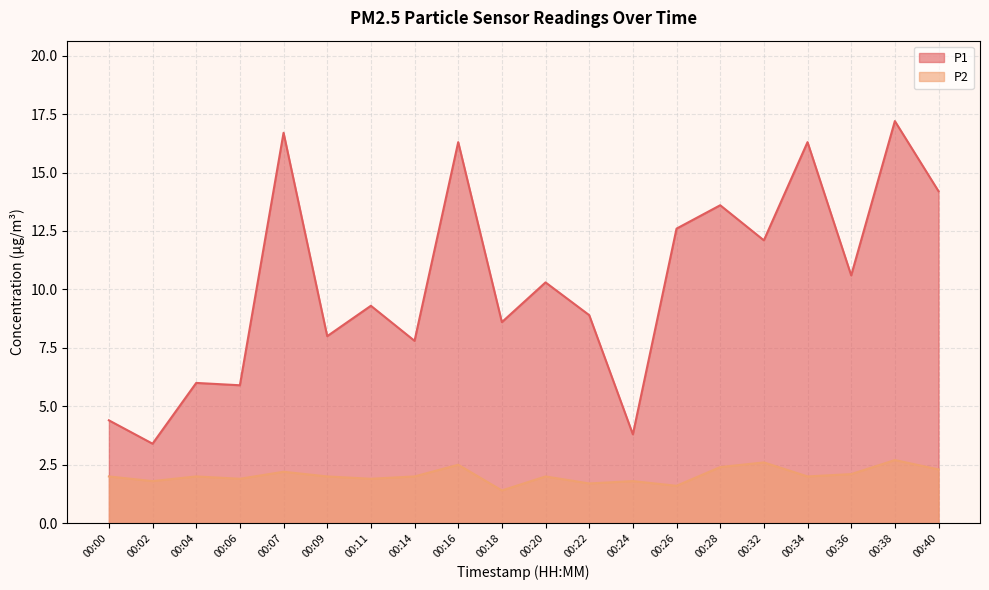

True or false: P1 has a value of 2.9 at 00:06.

False